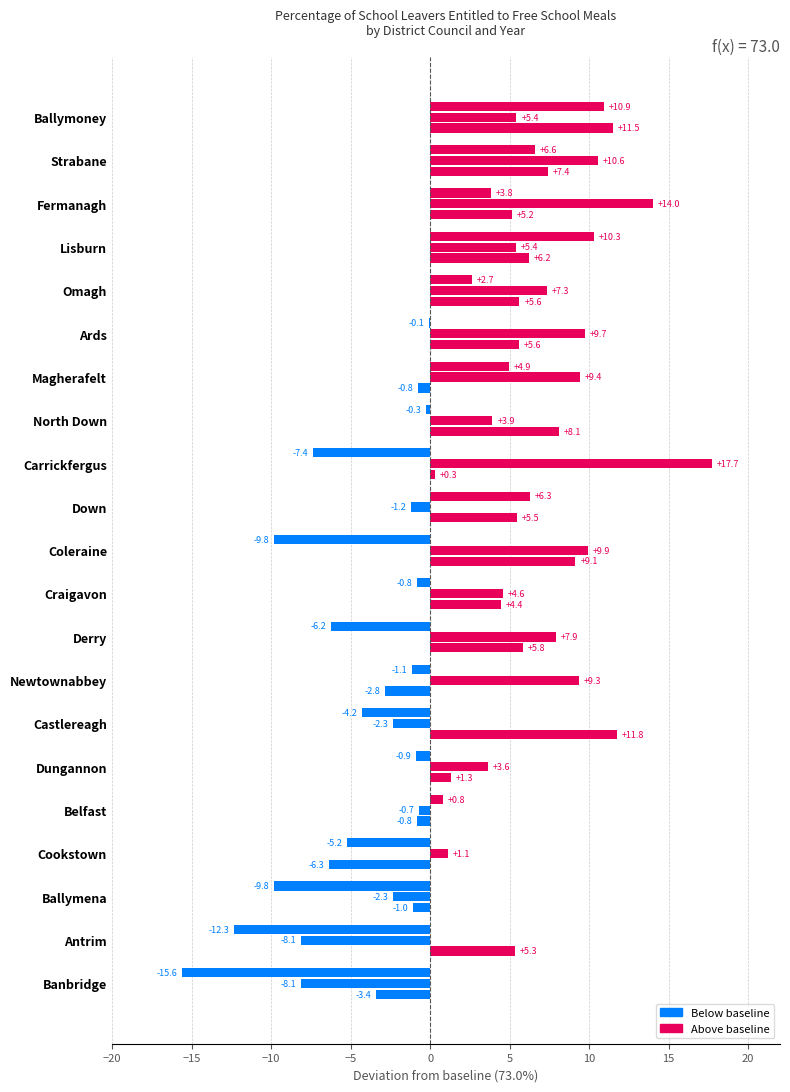

Count the number of data series in this chart.

3